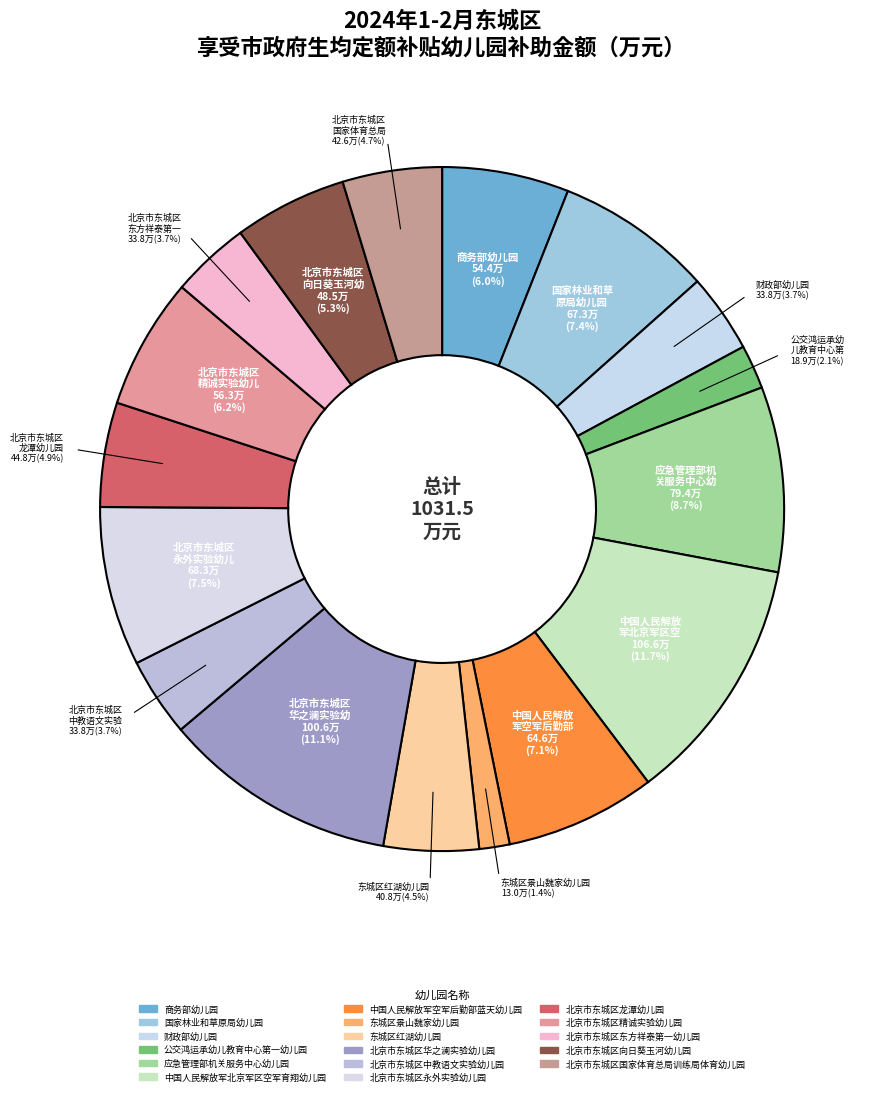

To the nearest percent, what portion does 中国人民解放军空军后勤部蓝天幼儿园 represent?

7%